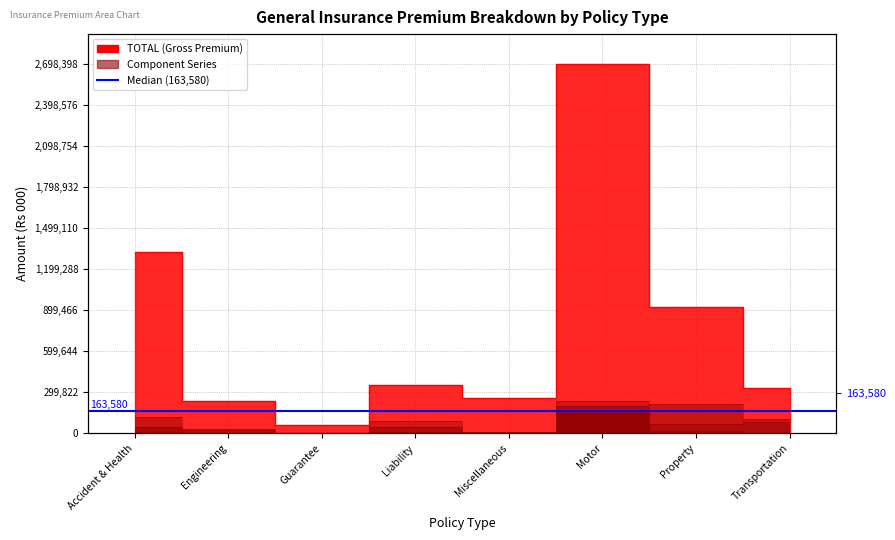

The MTIAN EAGLE series shows 26522.0 at Liability. True or false?

False